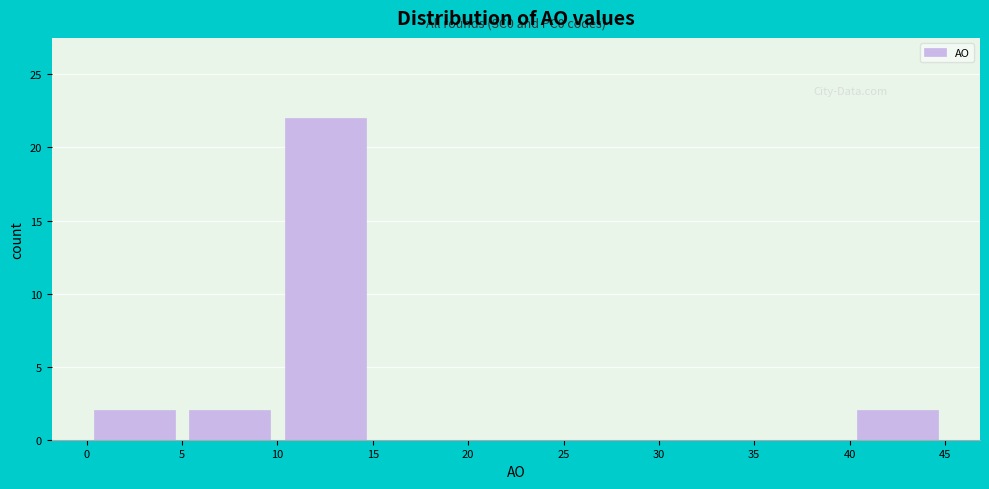

Over which range of the x-axis is the bar tallest?

10 to 15